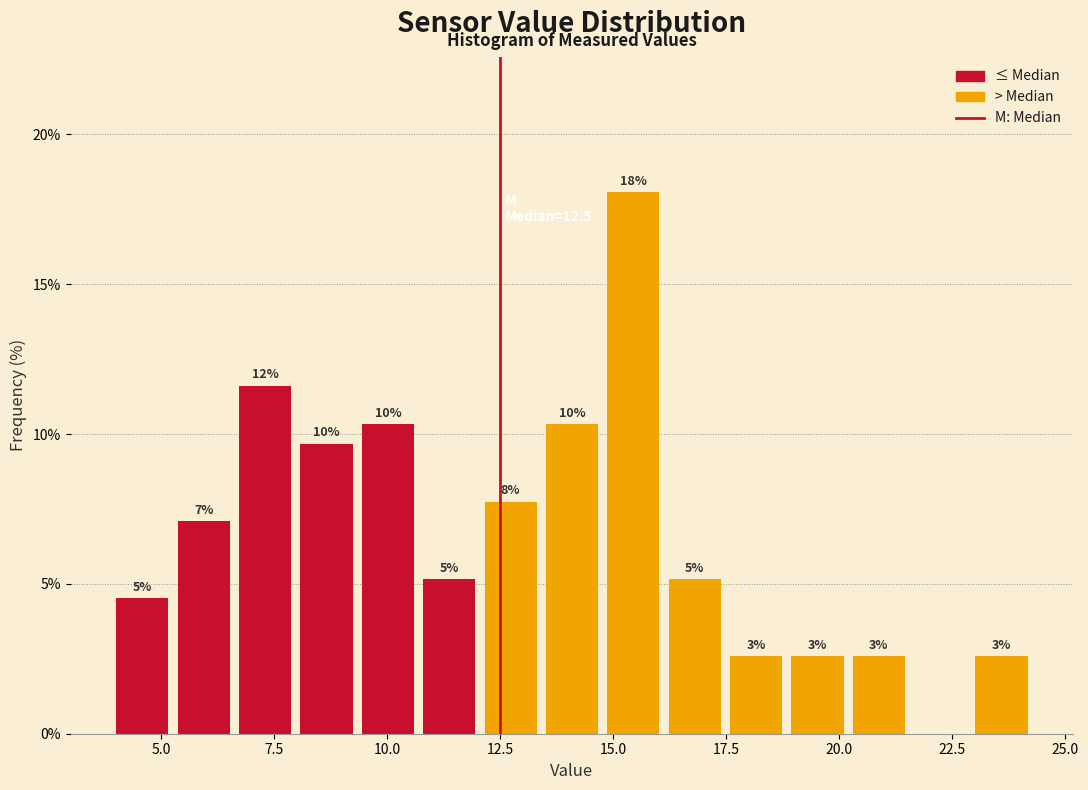

Read against the x-axis, roughly where is the centre of the tallest bar?

15.5